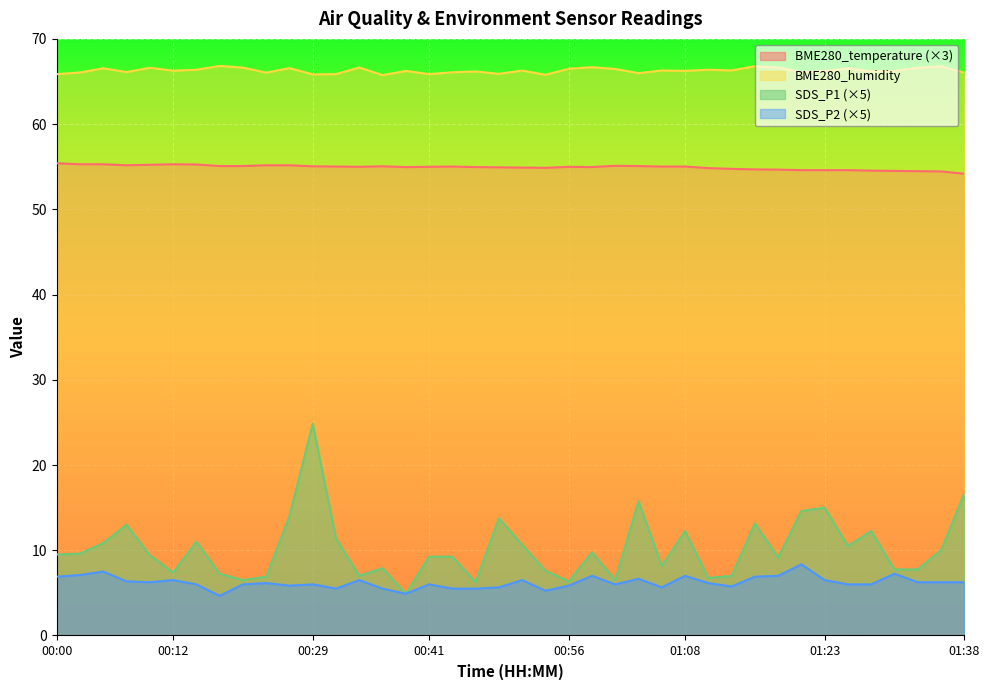

Where does the SDS_P2 series first go above 6?

00:00